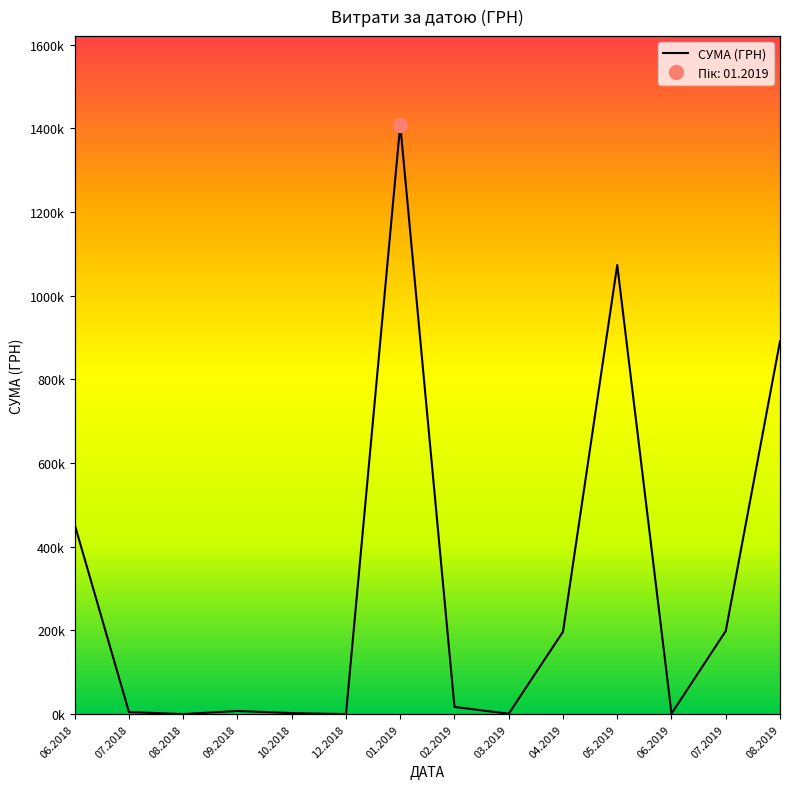

How many interior local peaks (higher than both neighbors) does the data have?

3